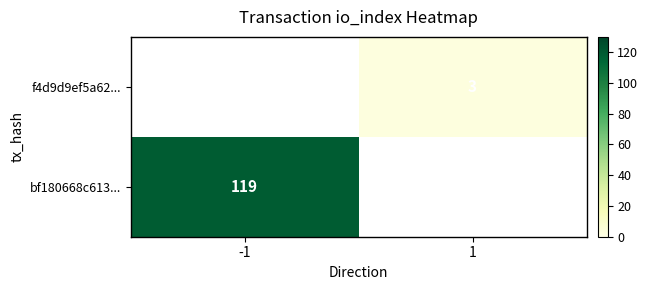

The value of bf180668c613... at -1 is 171. True or false?

False